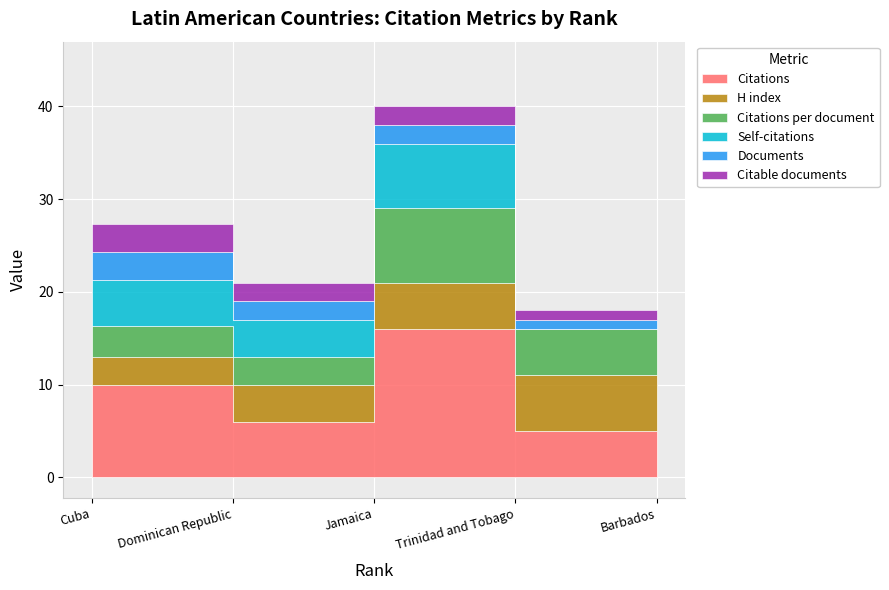

Where is Citations nearest to the value 10?

Dominican Republic